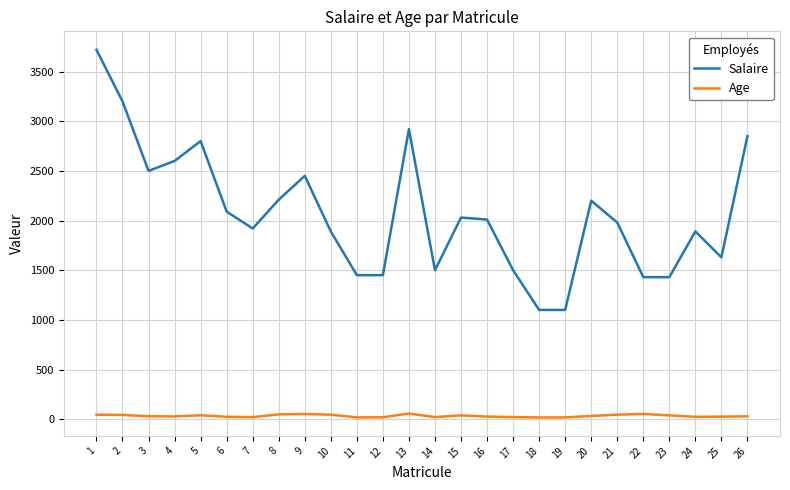

What is the sum of the Age values at 4 and 9?

80